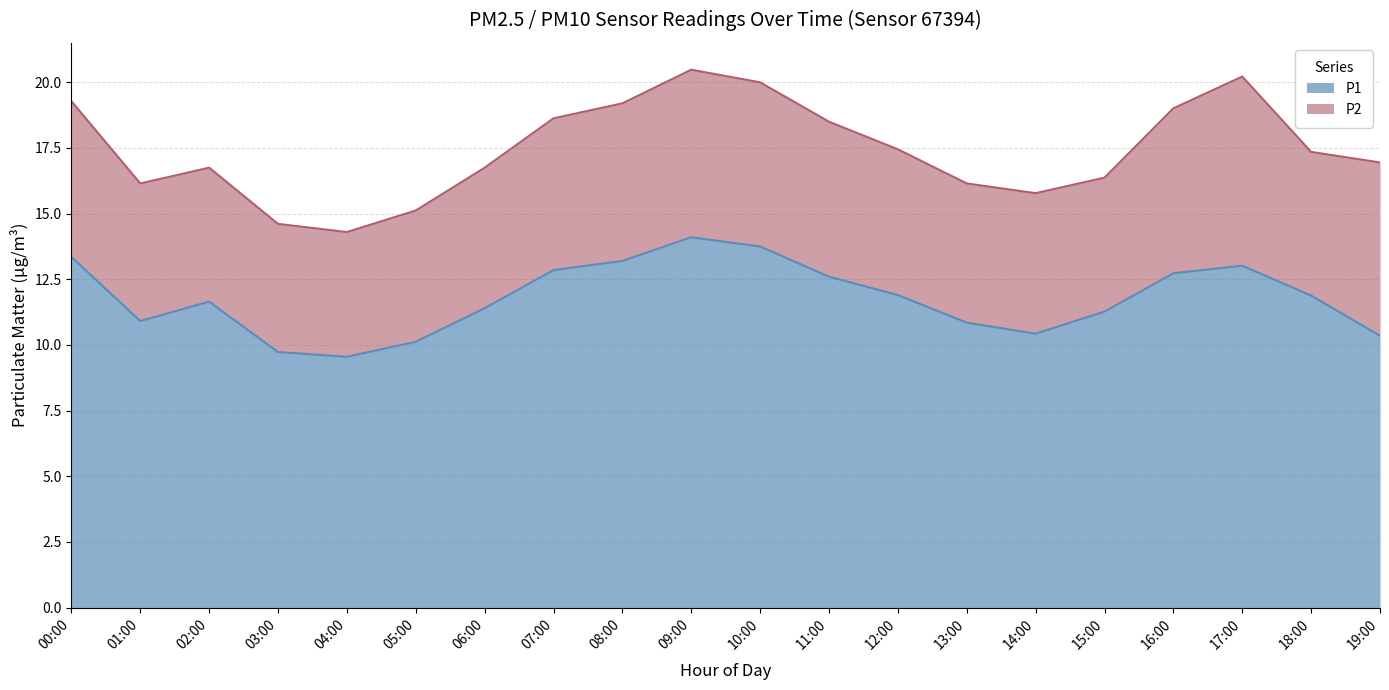

Which category has the highest value across all series?

09:00